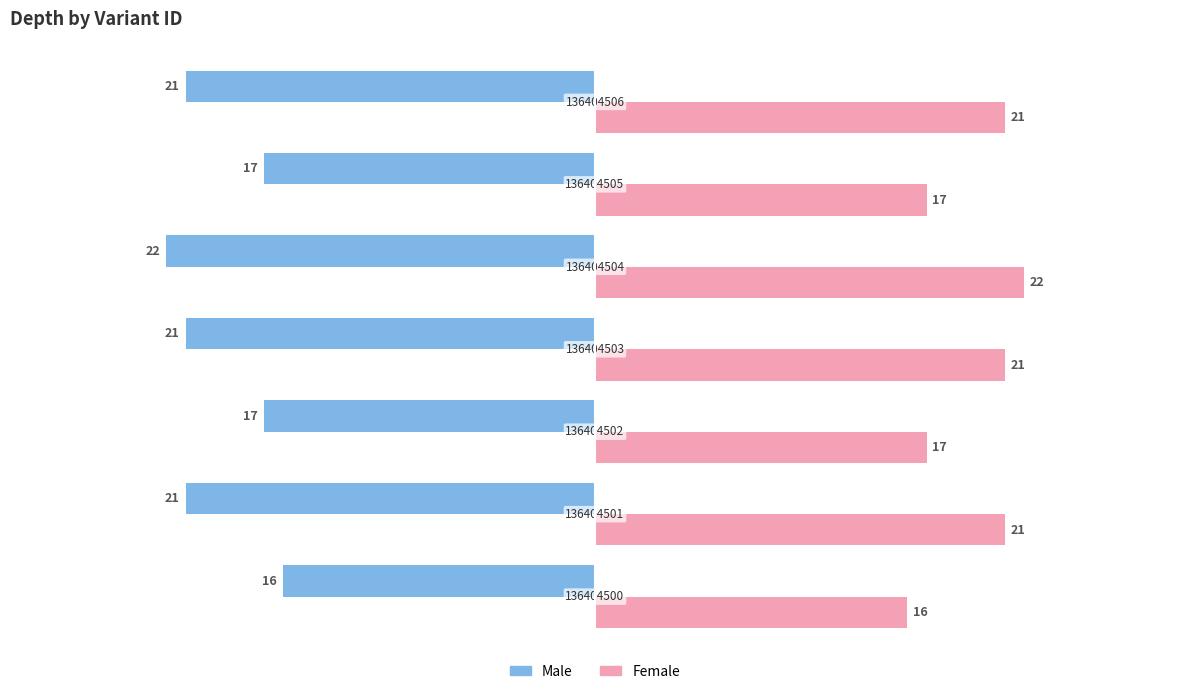

What is the greatest value displayed?

22